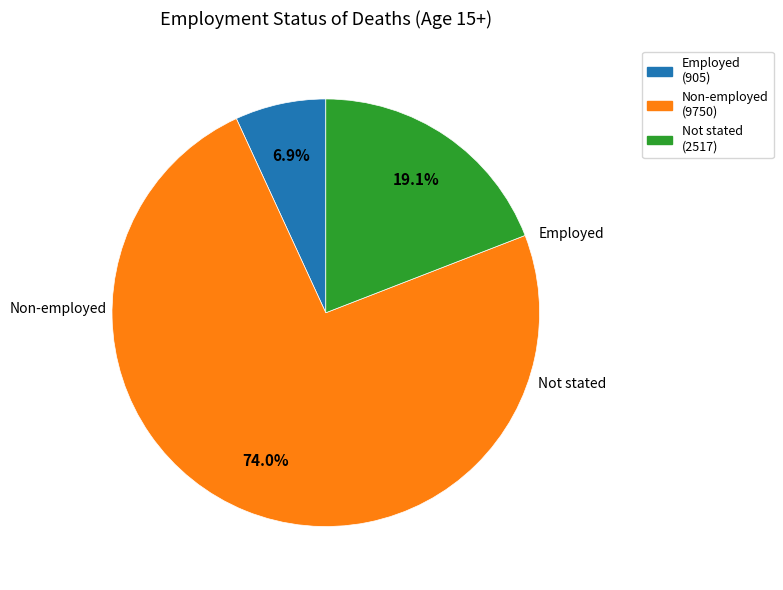

What is the largest slice in the pie chart?

Non-employed